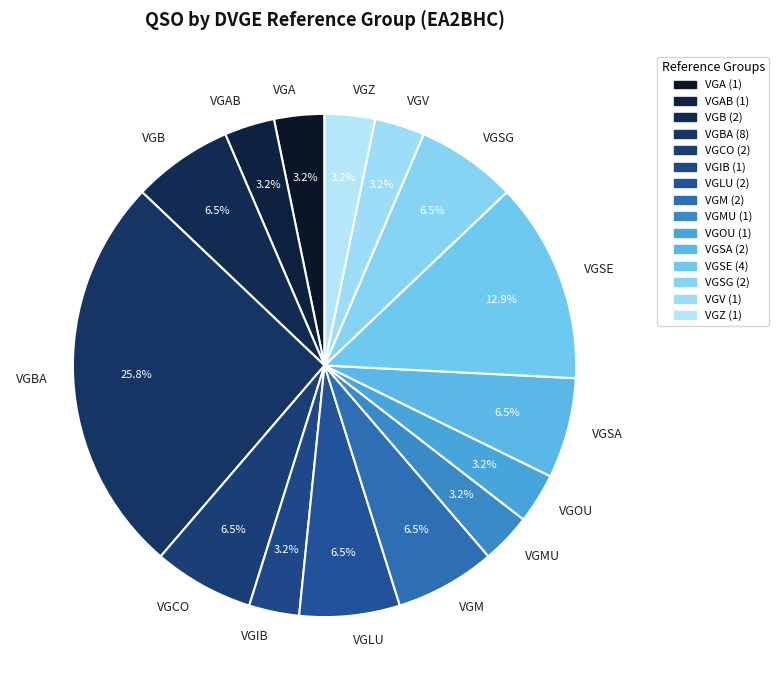

Does VGOU represent more than half of the total?

No